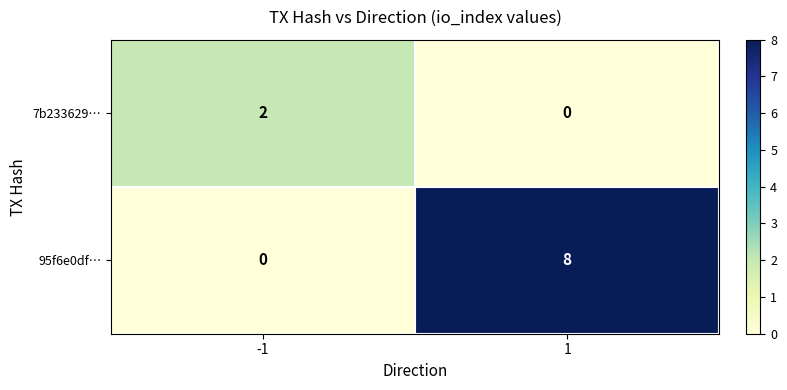

Read the 95f6e0df… value at 1.

8